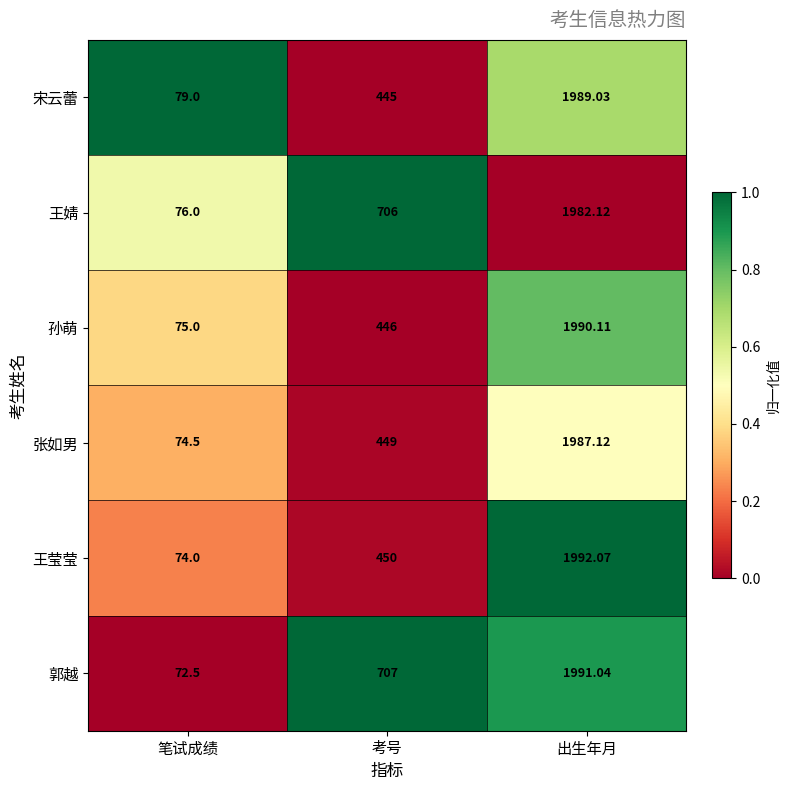

Which series has the widest spread of values?

郭越